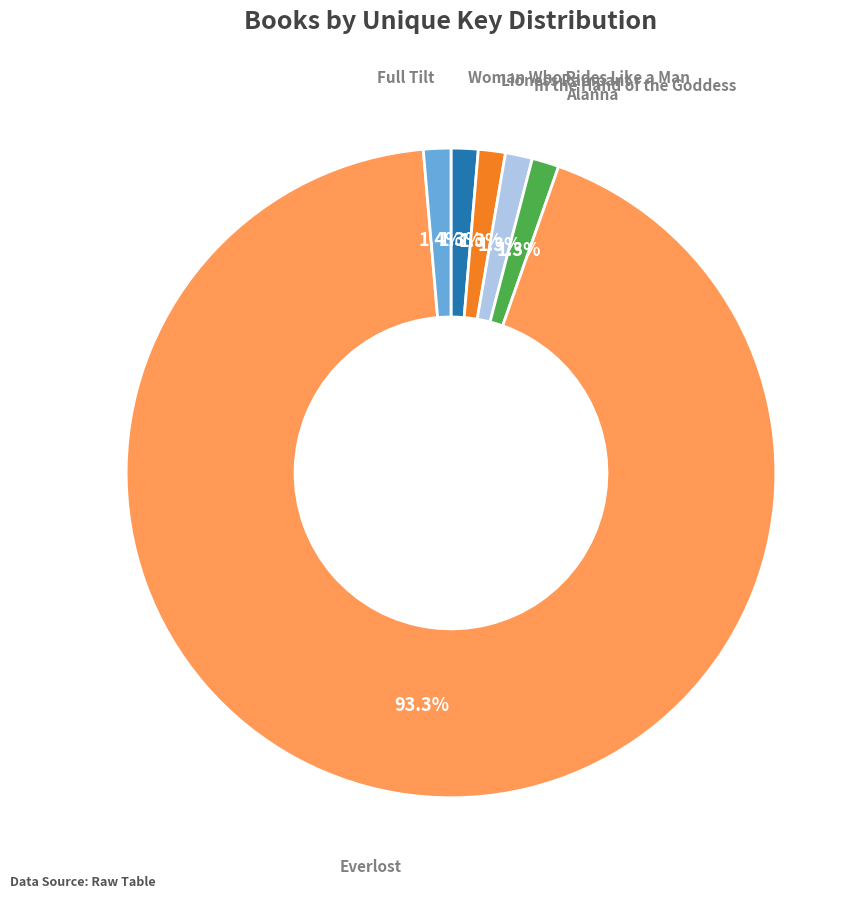

Is there any slice that represents more than half of the pie?

Yes